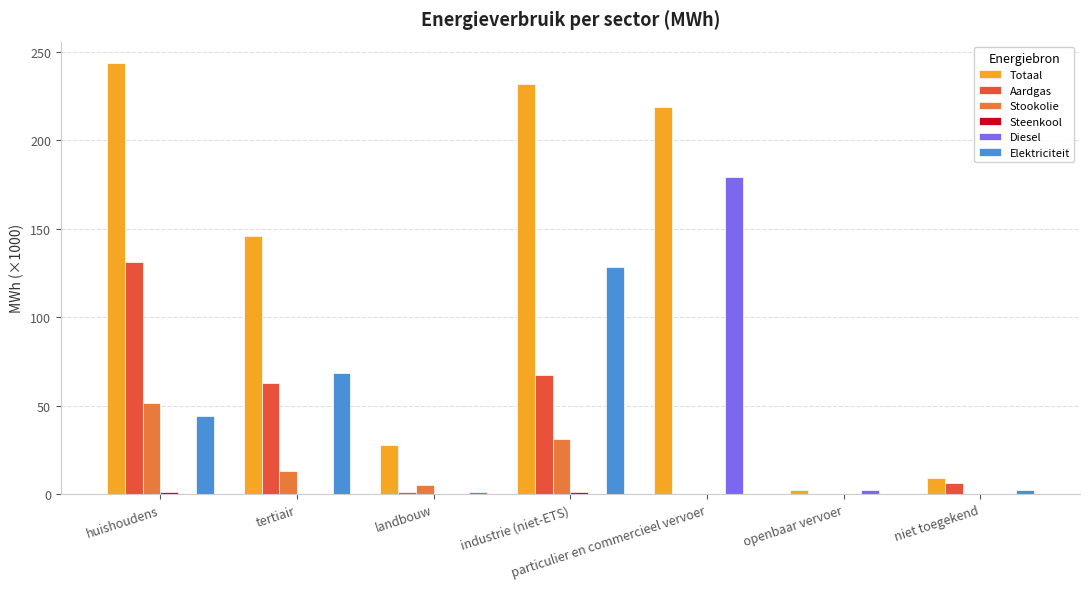

At which label is Totaal closest to 123?

tertiair